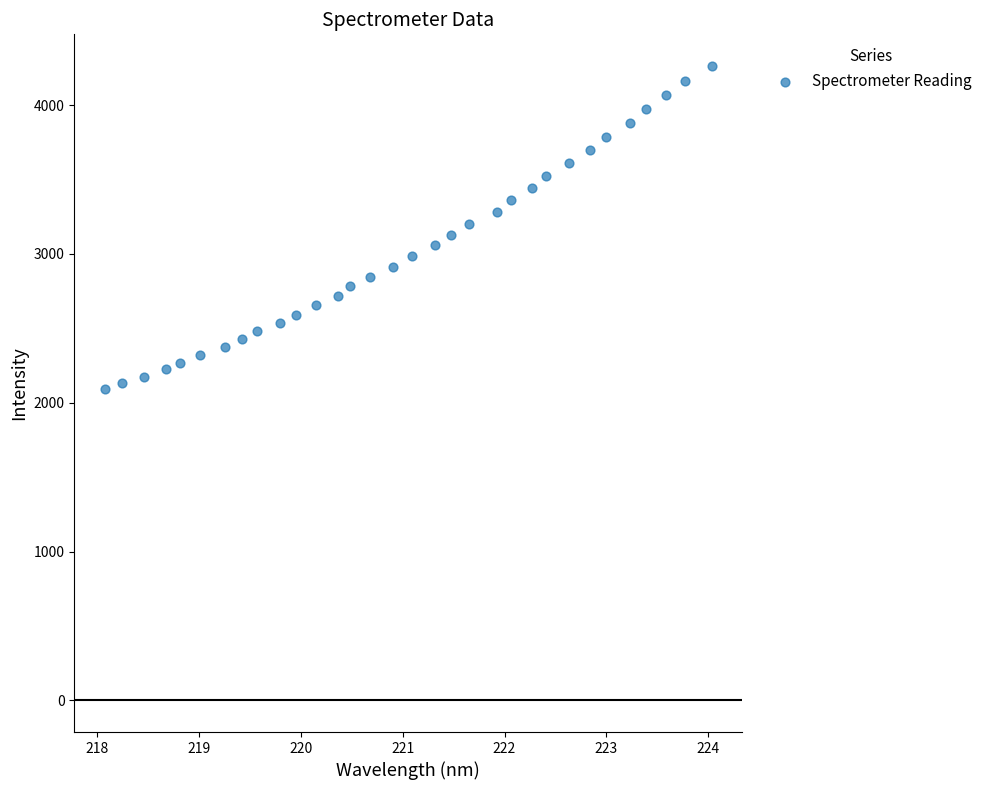

What is the range of Y values (max minus min)?

2173.7